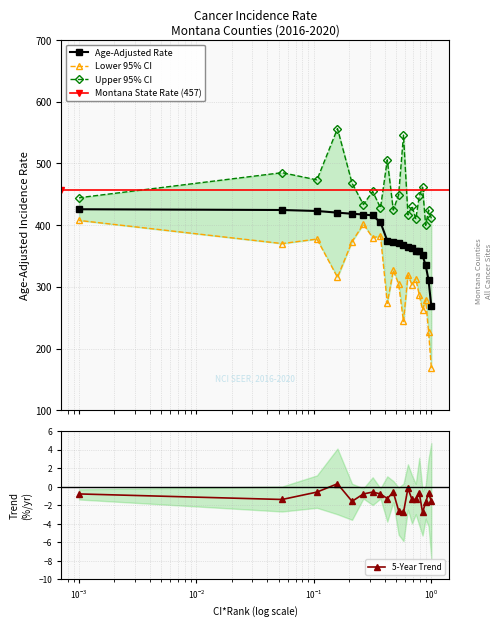

What is the value of the Age-Adjusted Rate point at the 3rd from the left?

423.0